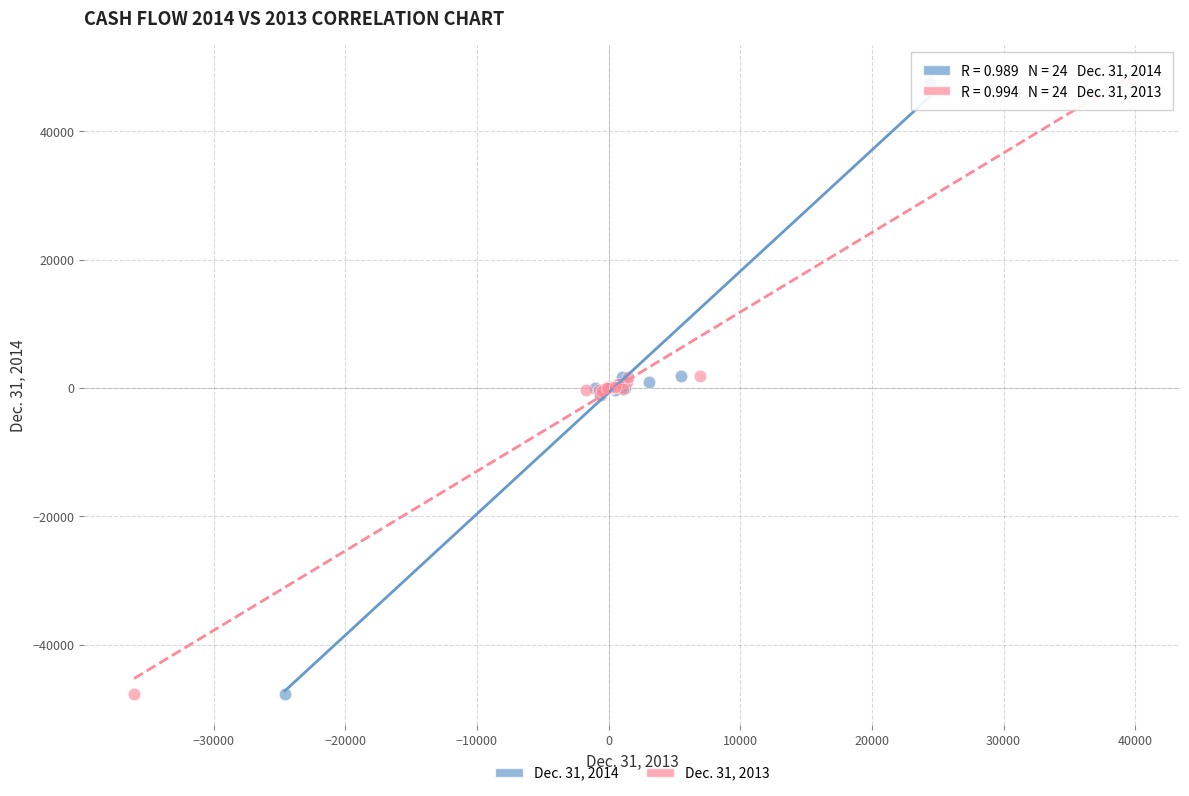

What are all the series names shown in the legend?

Dec. 31, 2014, Dec. 31, 2013